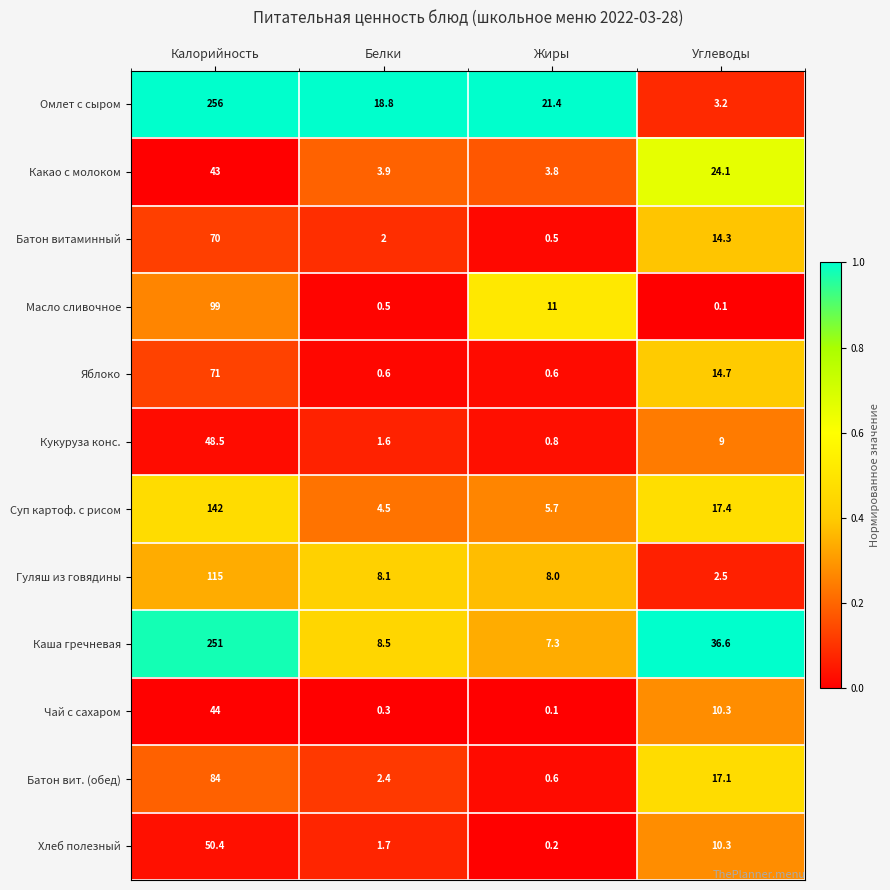

At which category is the sum across all series the highest?

Калорийность